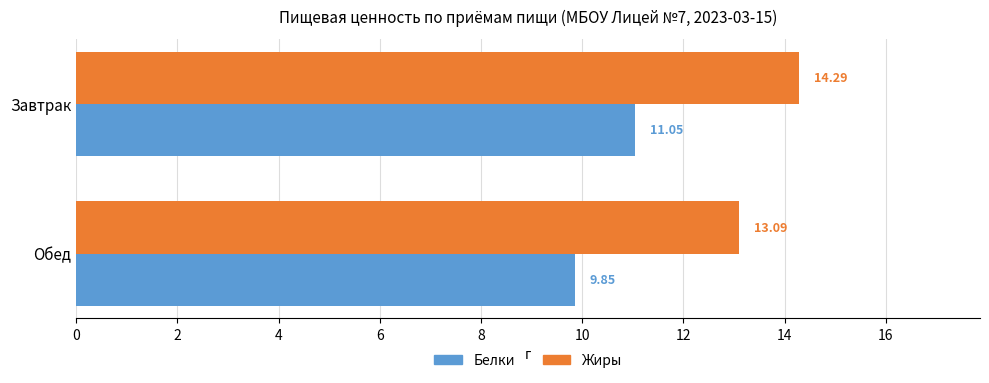

What is the maximum value shown in the chart?

14.3